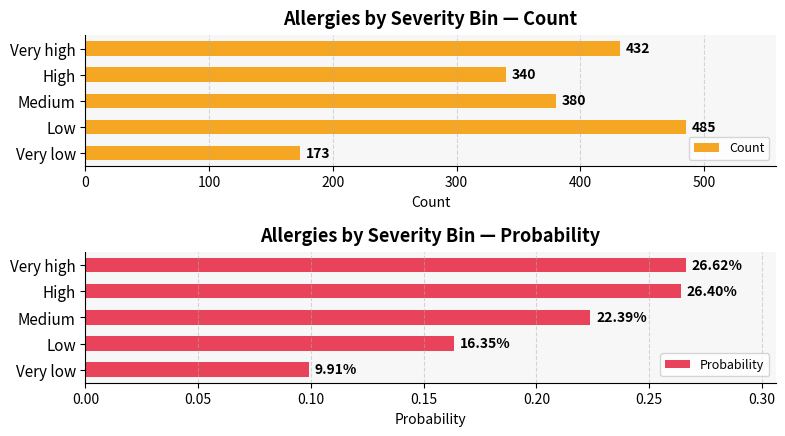

What is the highest value of the Count series?

485